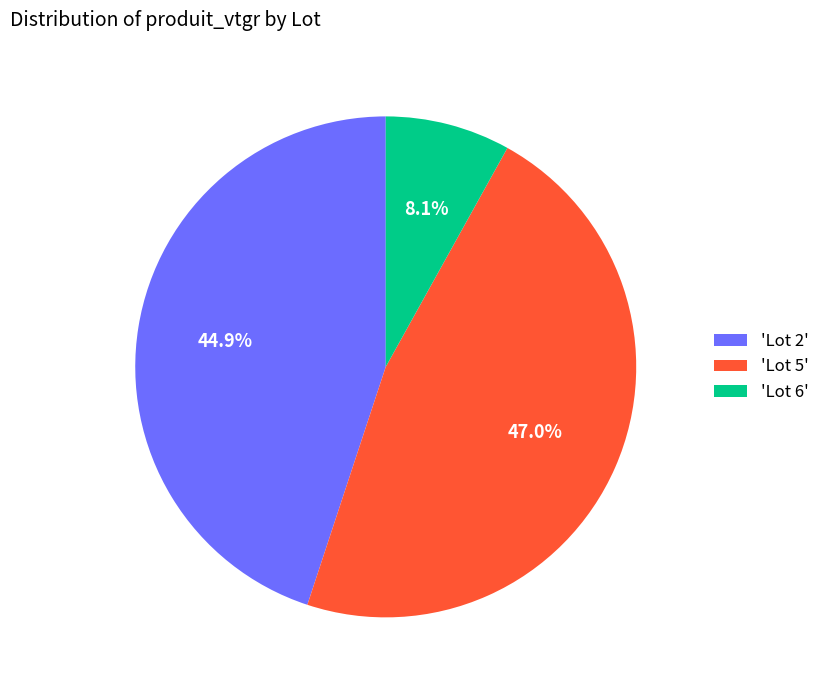

Is 'Lot 6' the majority of the pie?

No